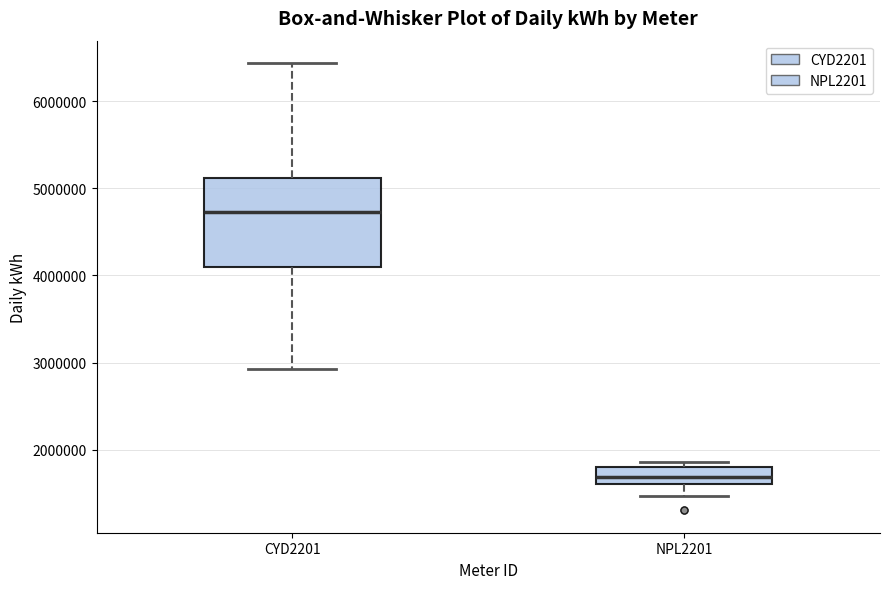

Reading left to right, transcribe this box plot: for each box, give where its median line is, the range the box spans, and where its two whiskers end, as read against the y-axis. The values are not printed on the chart, so give them approximately, as read against the axis.

CYD2201: median 4700000, box 4100000 to 5100000, whiskers 2900000 to 6400000
NPL2201: median 1700000, box 1600000 to 1800000, whiskers 1500000 to 1900000